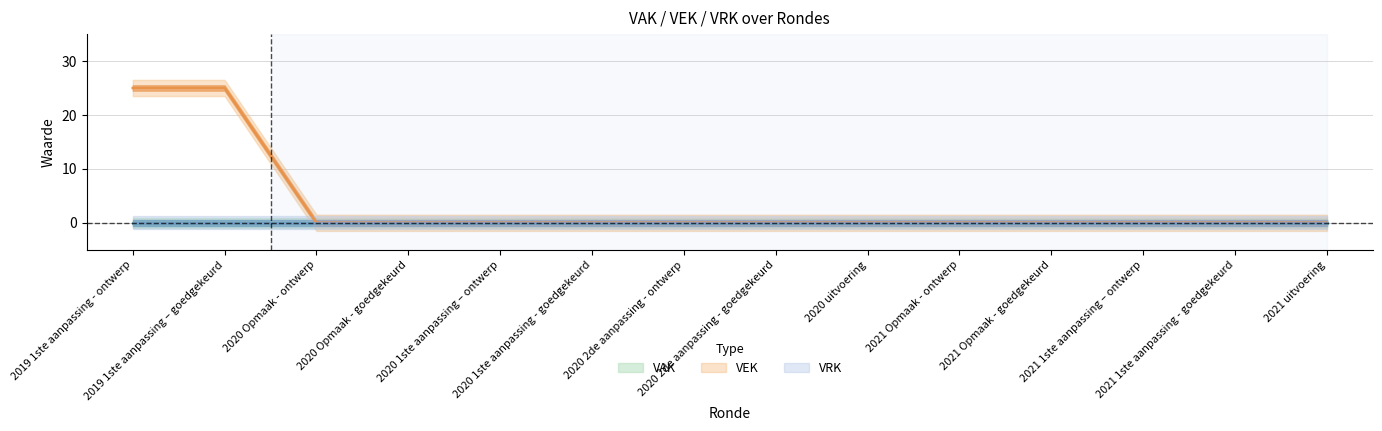

List the series in order of their peak value, highest first.

VEK, VRK, VAK